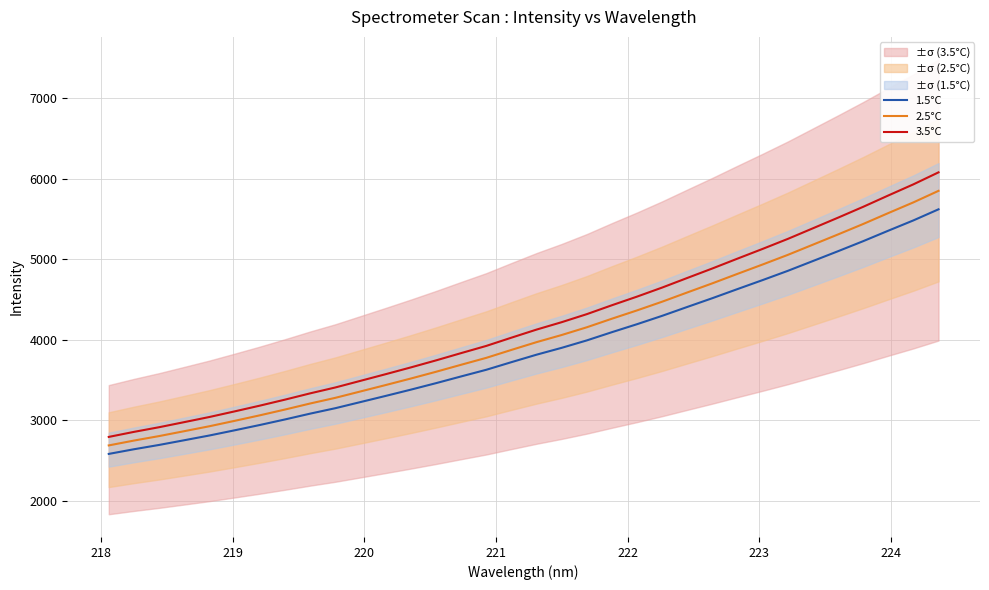

What is the lowest value of the 1.5°C series?

2585.0